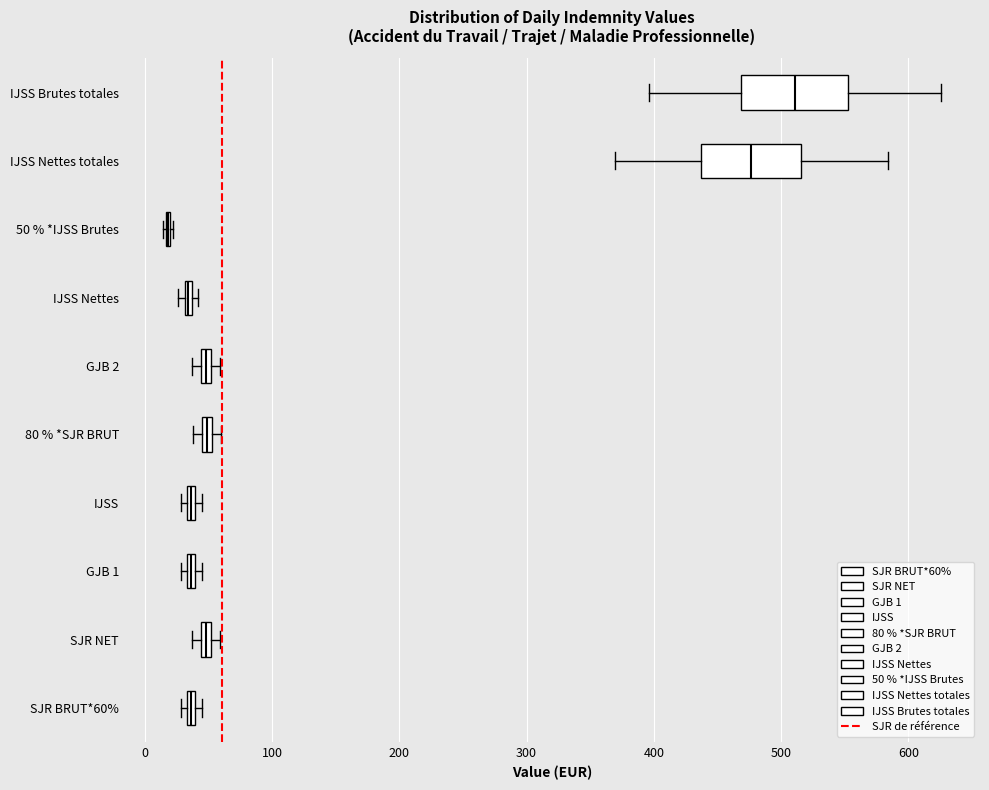

Where does the left whisker of the box for IJSS Brutes totales end on the x-axis? The values are not printed on the chart, so give them approximately, as read against the axis.

400